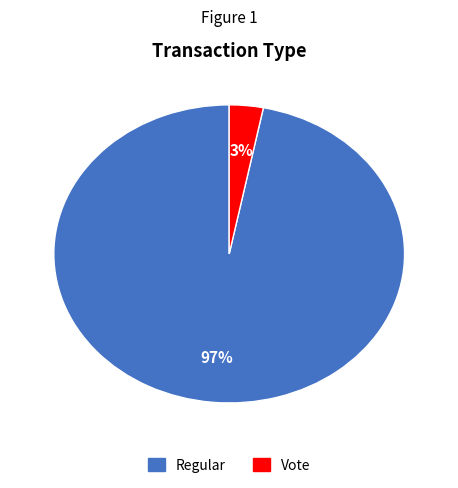

Which has a higher value, Regular or Vote?

Regular